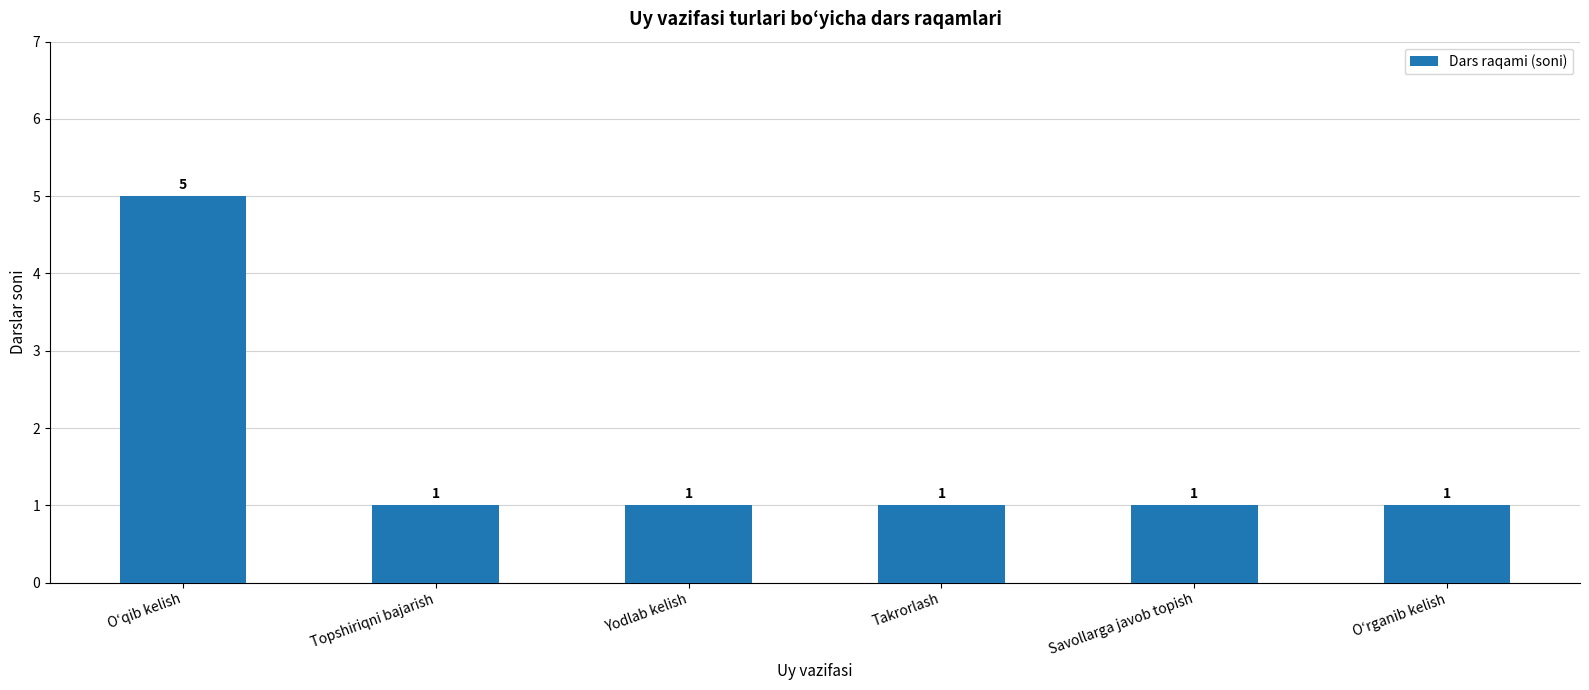

How many values are between 1 and 2?

5